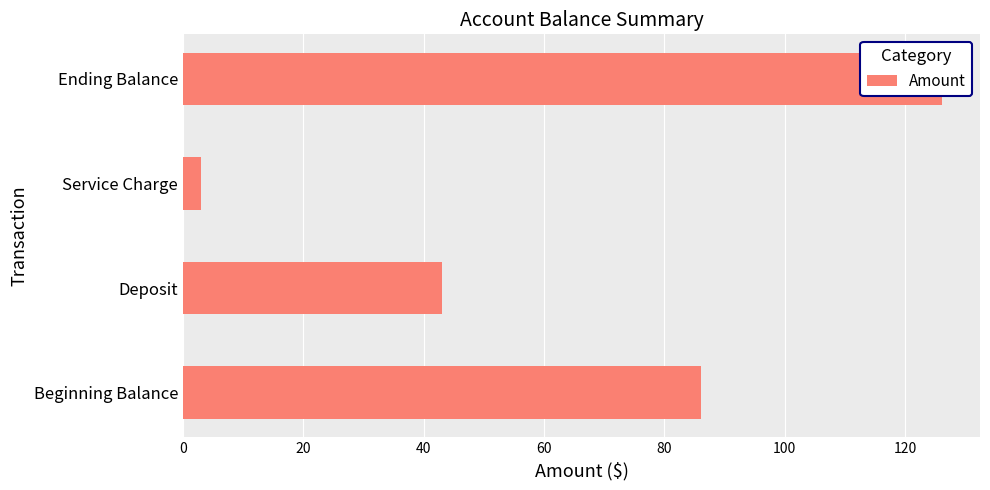

How many data points are less than 86?

2